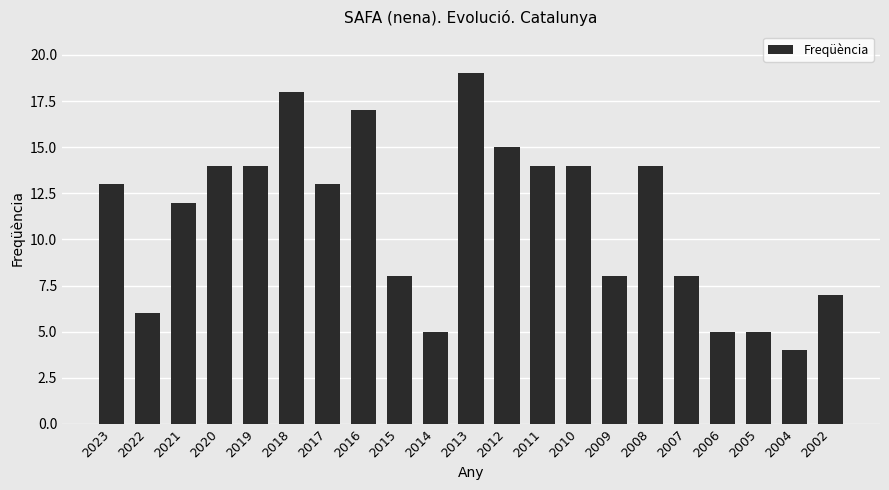

What is the maximum value shown in the chart?

19